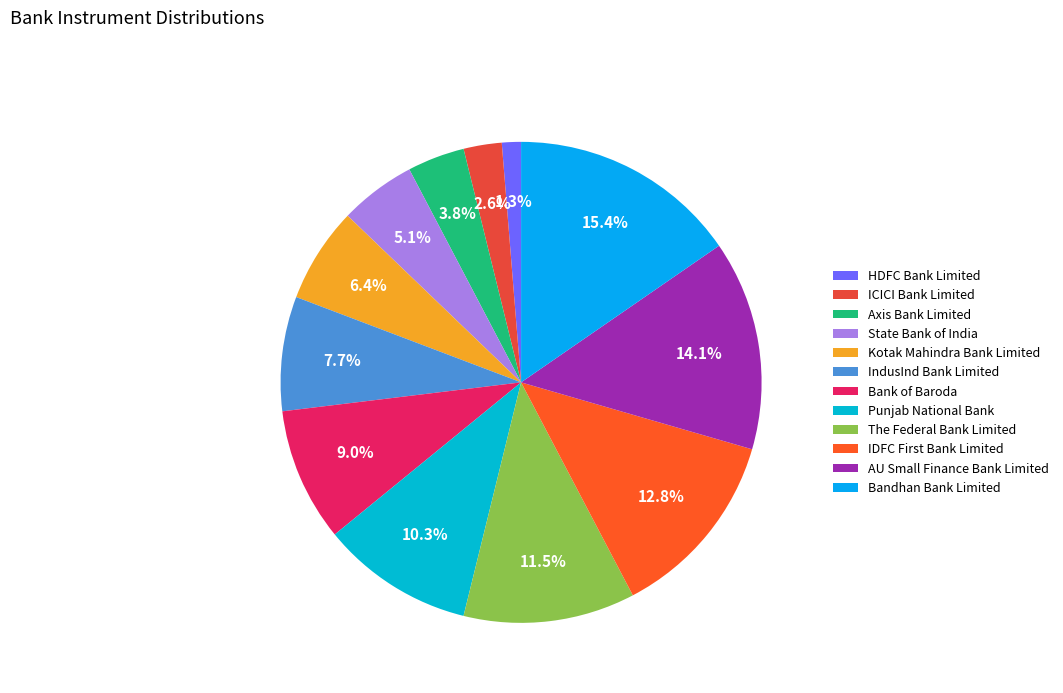

What percentage is the HDFC Bank Limited slice, to the nearest percent?

1%